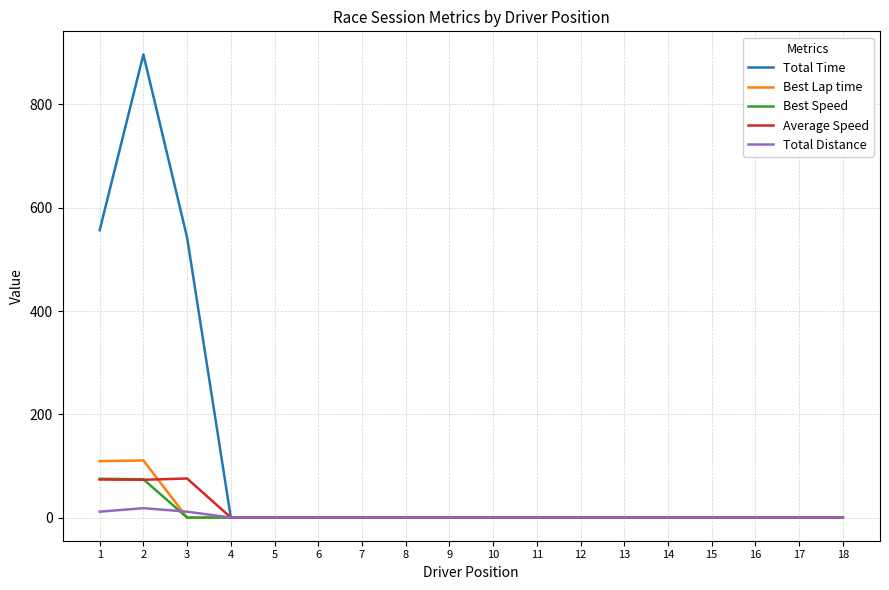

What are all the series names shown in the legend?

Total Time, Best Lap time, Best Speed, Average Speed, Total Distance